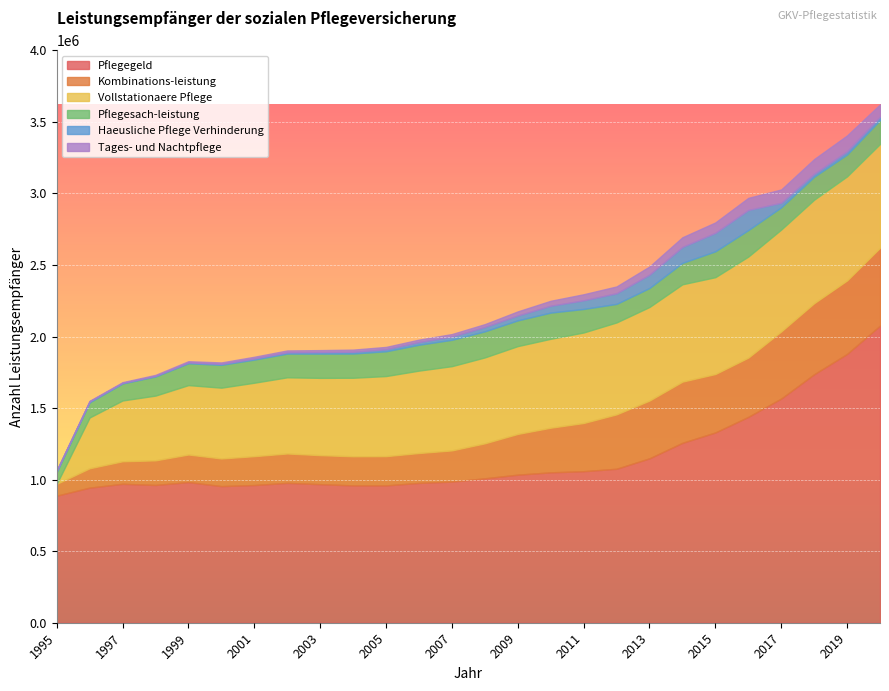

What is the highest value of the Kombinations-leistung series?

544186